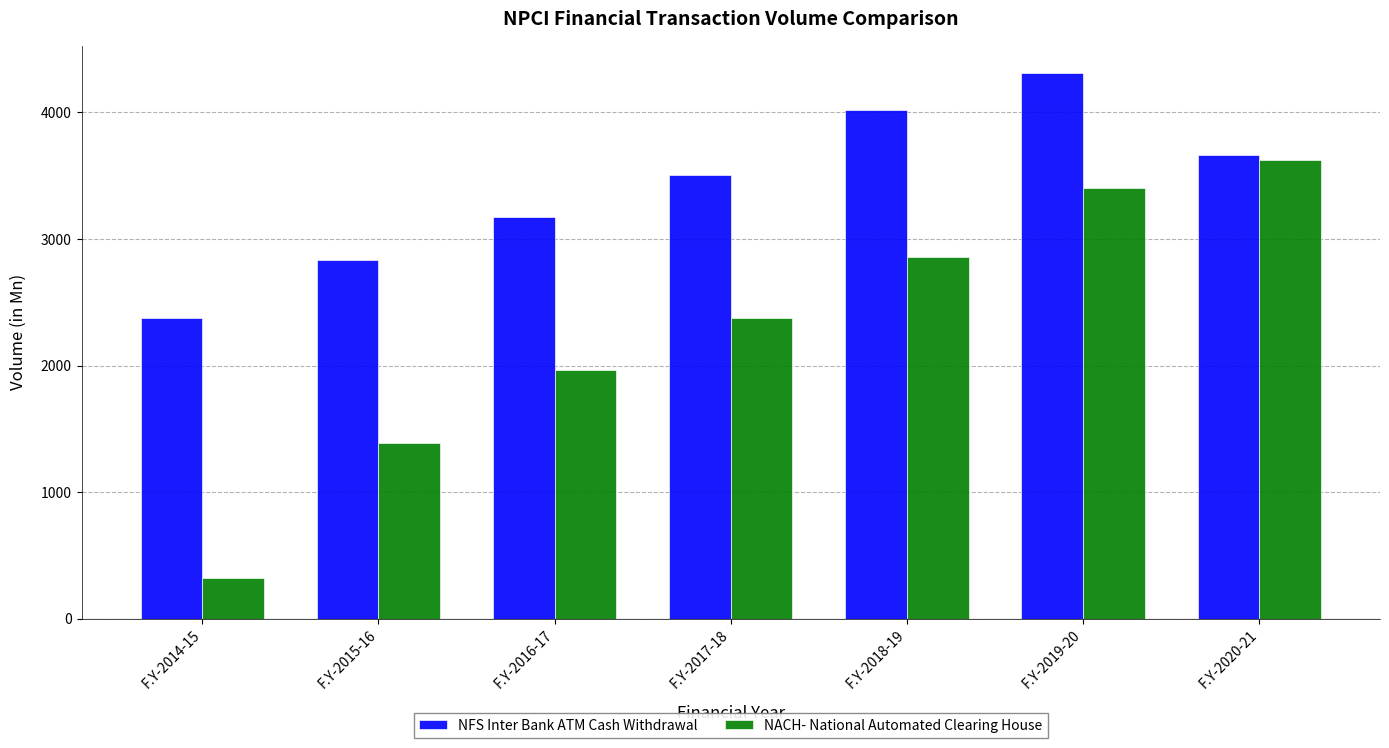

What is the value of the NFS Inter Bank ATM Cash Withdrawal bar at the 6th from the left?

4311.6